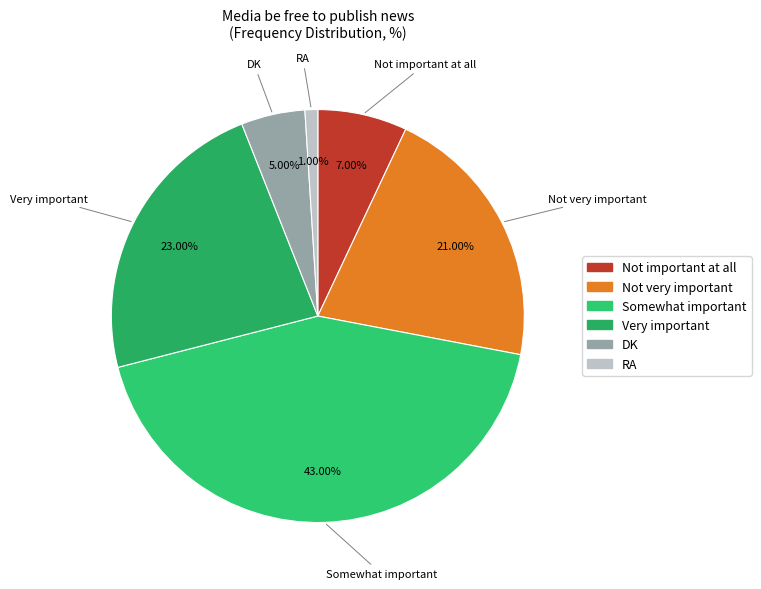

To the nearest percent, what is the average slice percentage?

17%